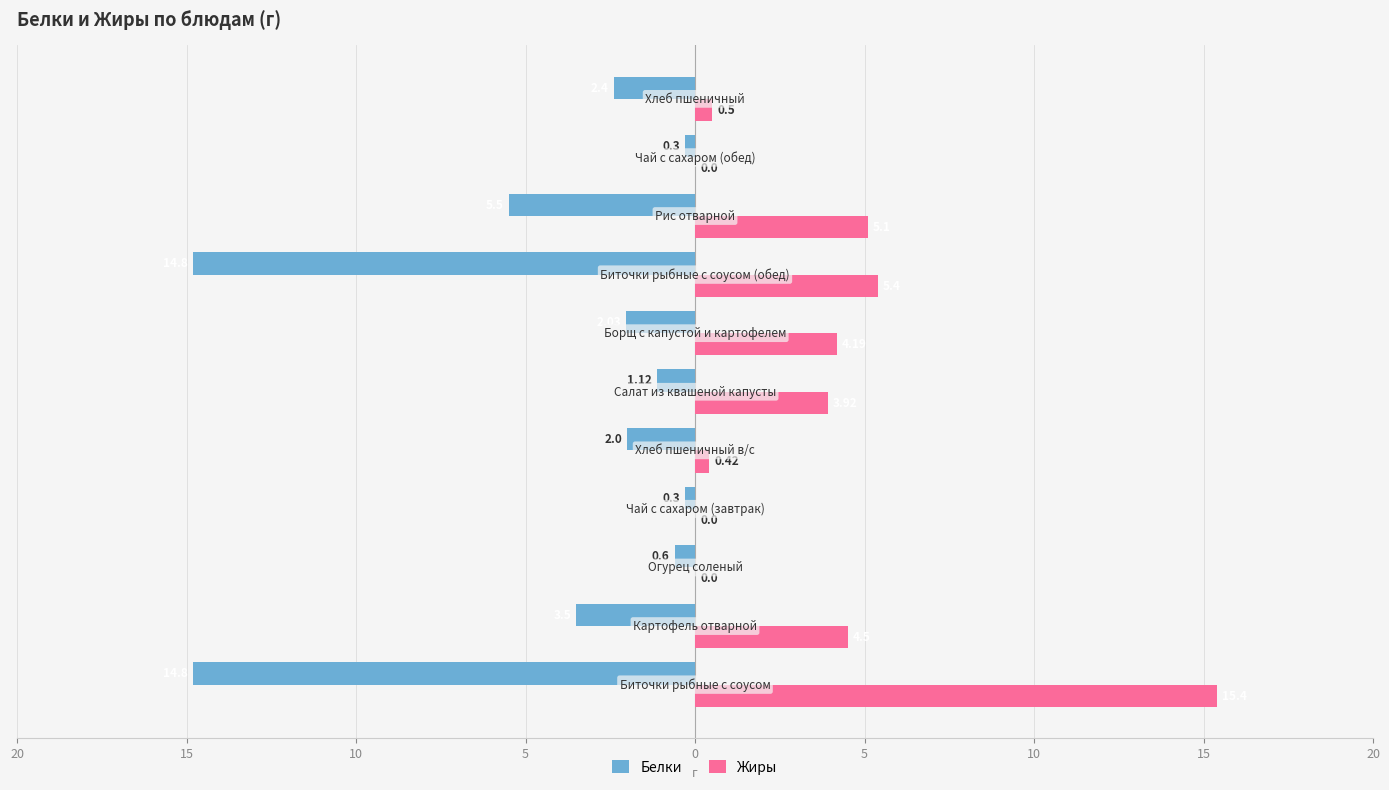

What is the average value of the Белки series?

-4.3